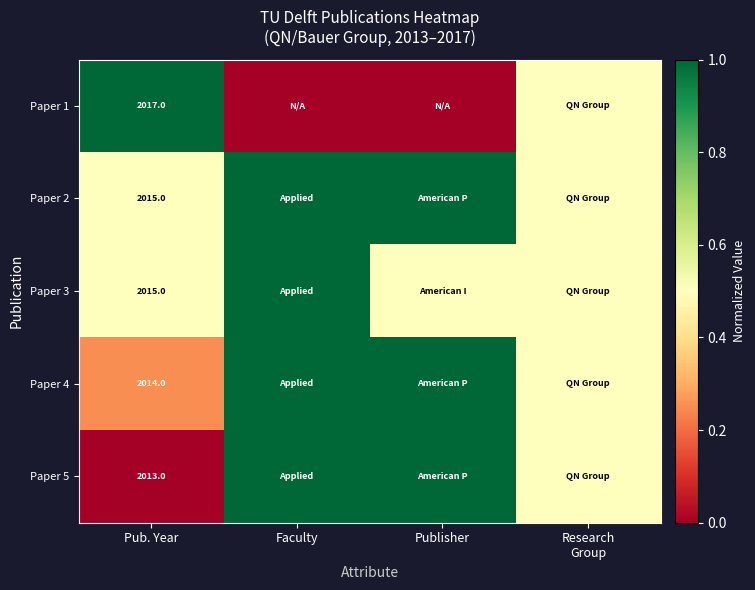

What is the difference between the highest and lowest values at Publisher?

1.0